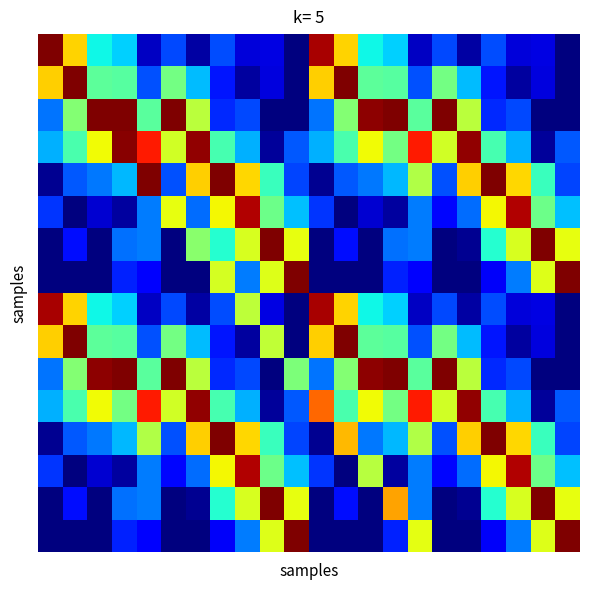

At how many categories does at least one series exceed 0?

22